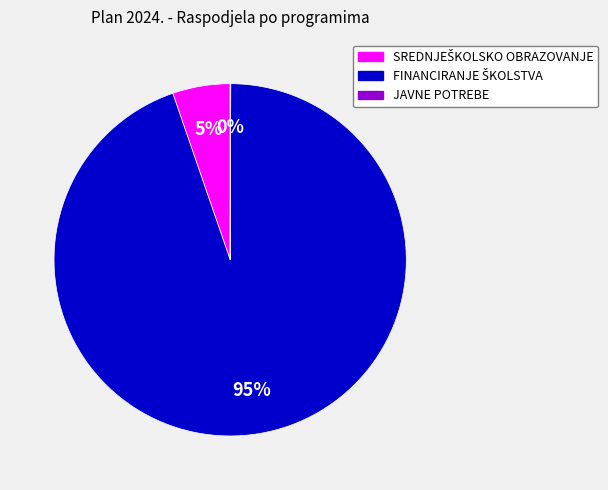

Does any single category account for the majority?

Yes